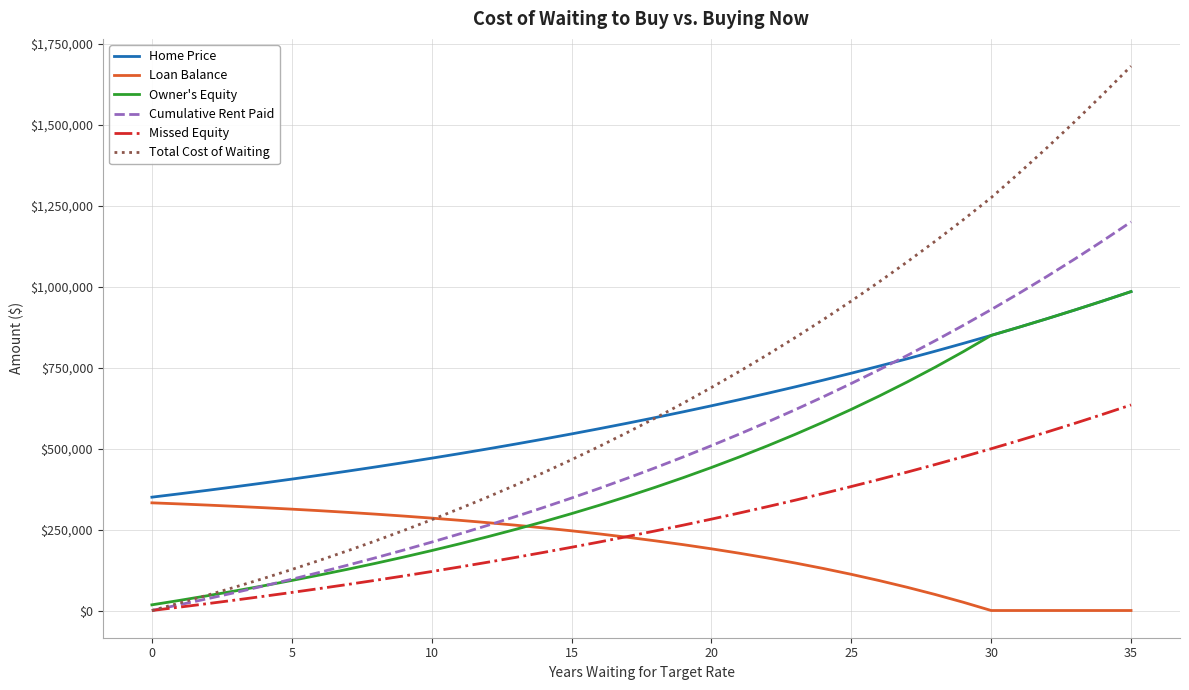

Which series has the largest range (max minus min)?

Total Cost of Waiting